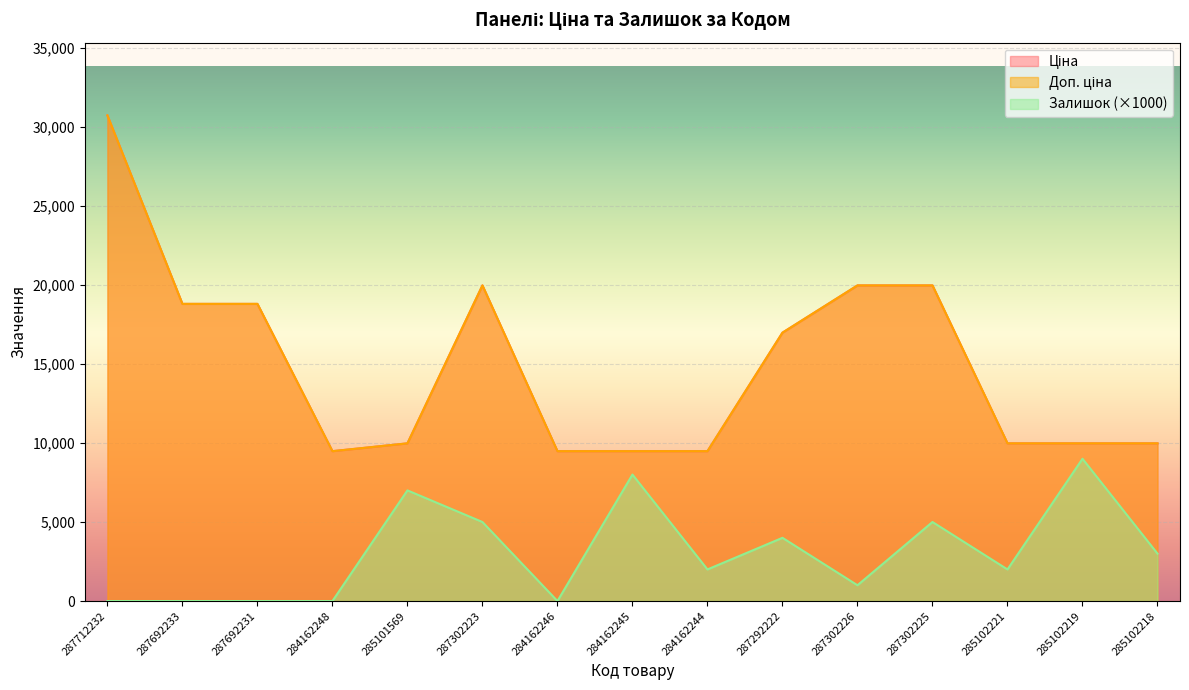

At which category does Ціна reach its first local valley?

284162248